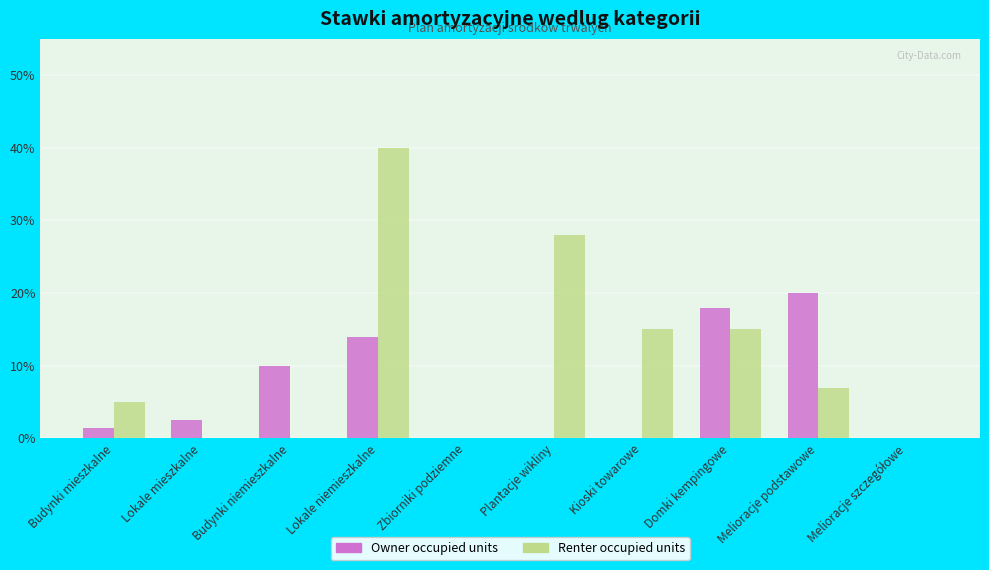

Is it true that Owner occupied units equals 14.0 at Lokale niemieszkalne?

True